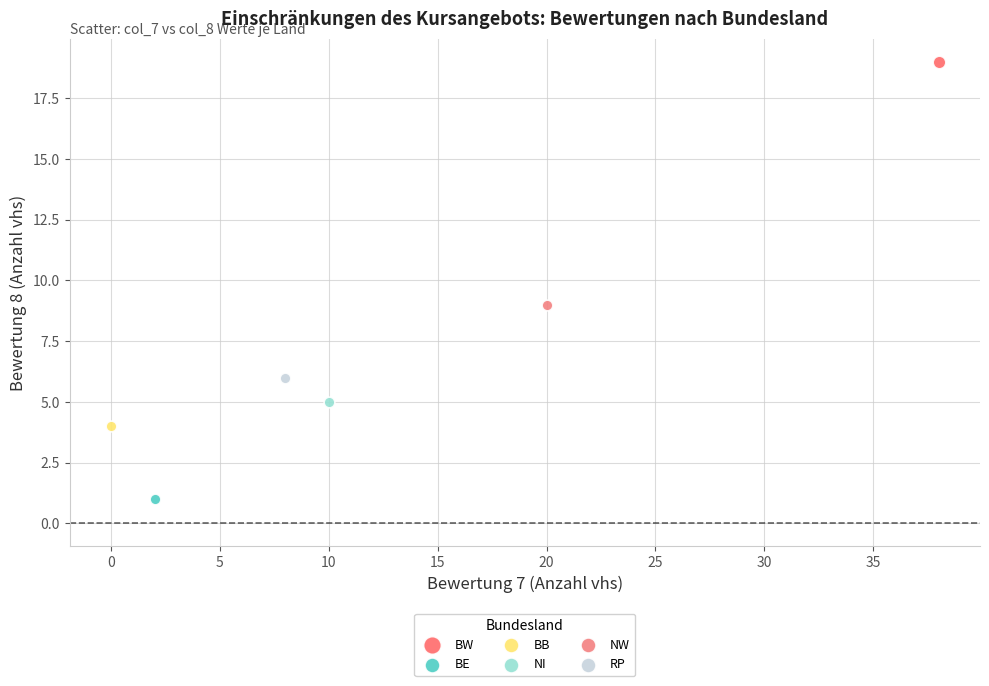

Which series reaches the maximum Y coordinate?

BW